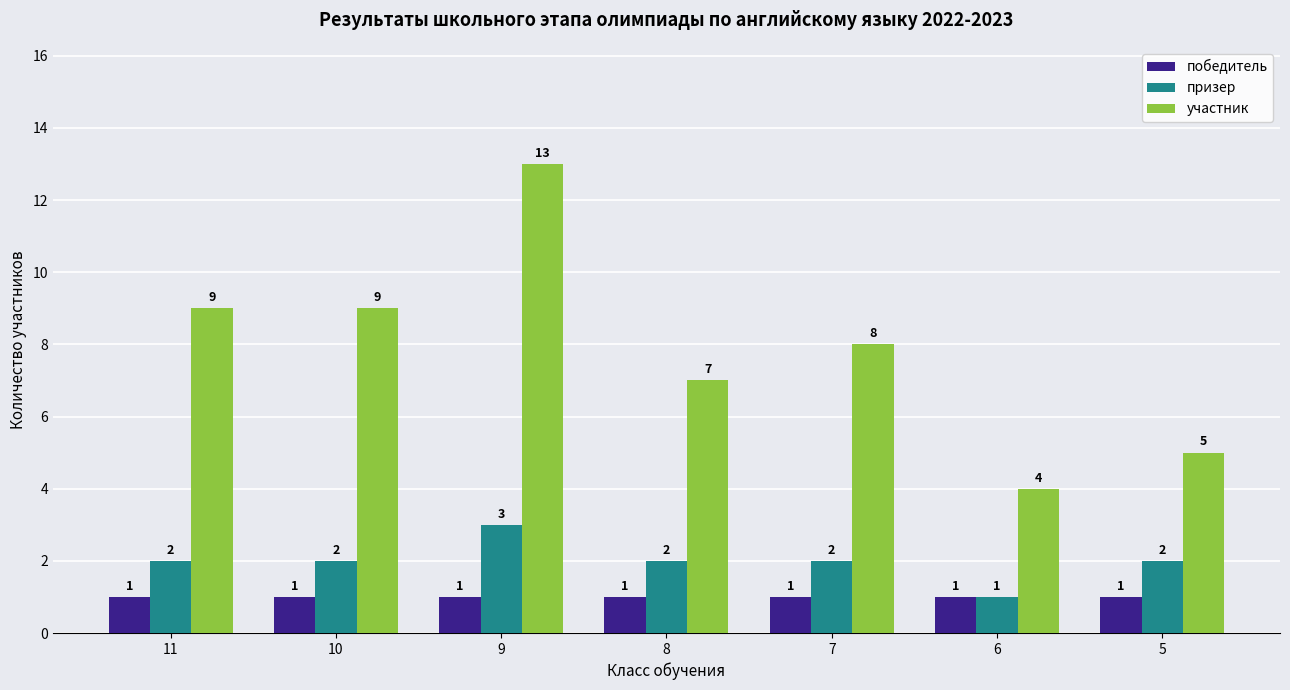

Rank the series at 7 from lowest to highest value.

победитель, призер, участник